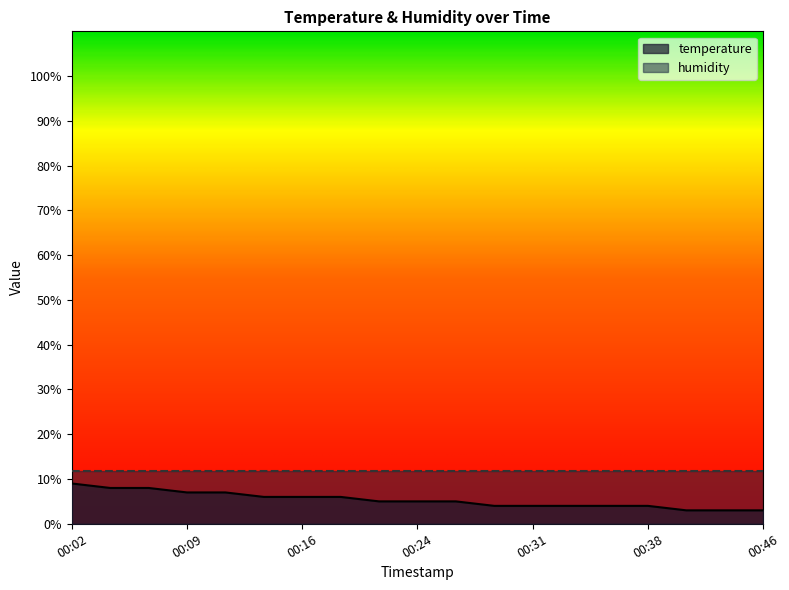

Does the chart display data point markers on the line(s)?

No